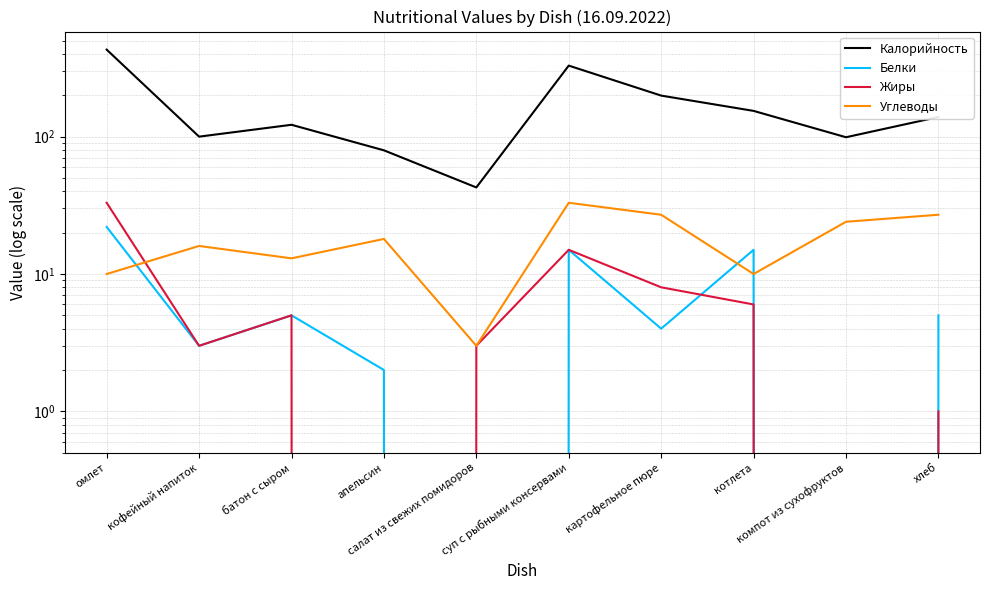

Rank the series by their maximum value, from lowest to highest.

Белки, Жиры, Углеводы, Калорийность